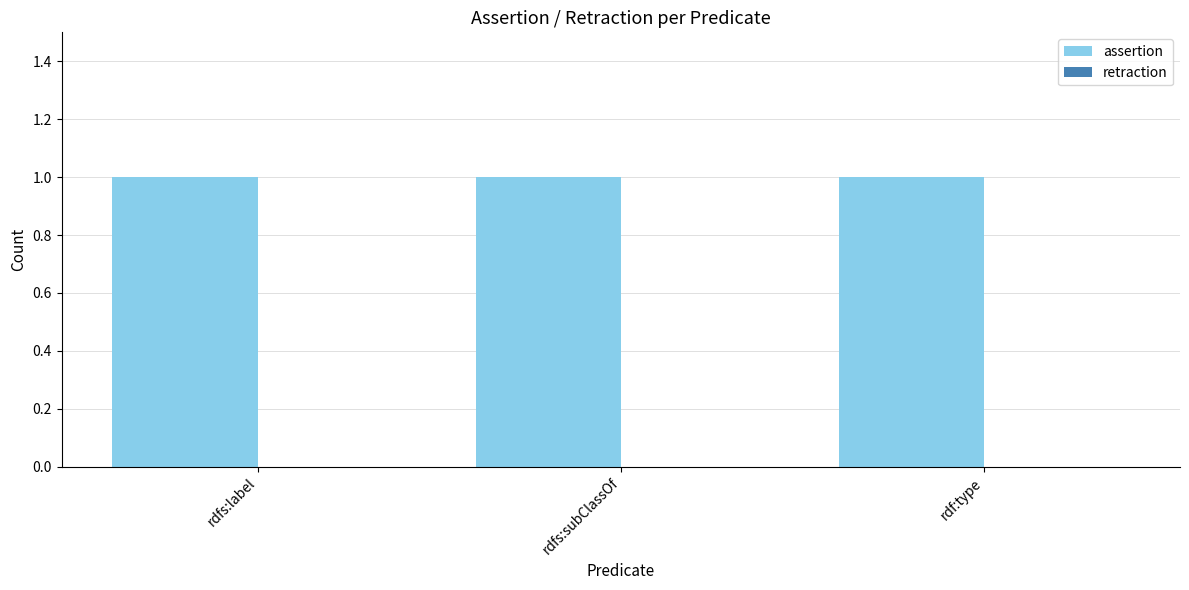

At which label does assertion reach its minimum?

rdfs:label